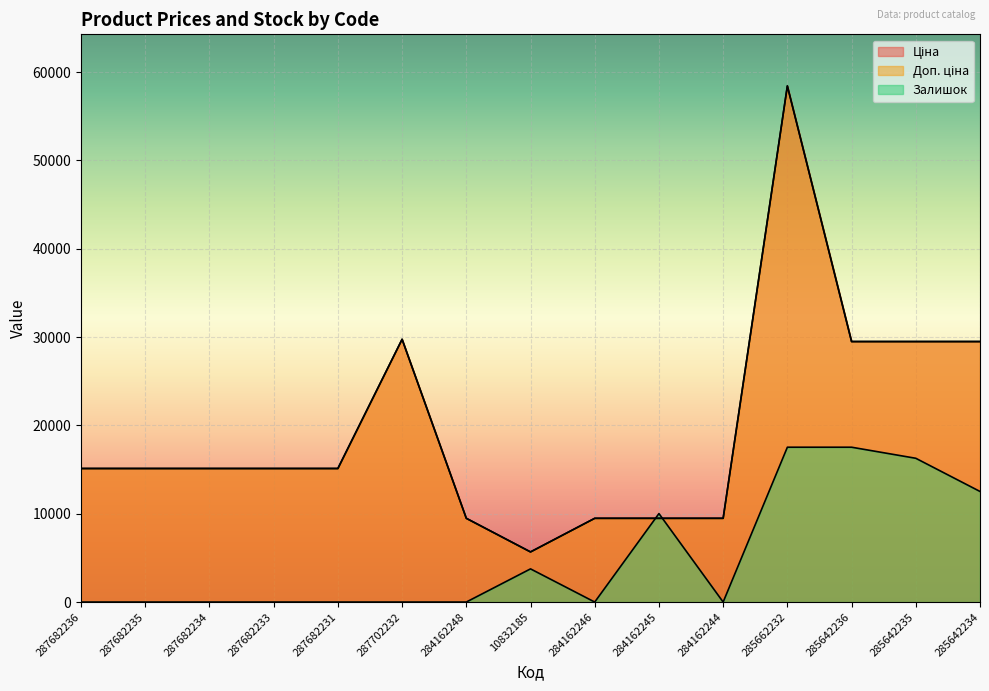

What position from the right is 285642235?

2